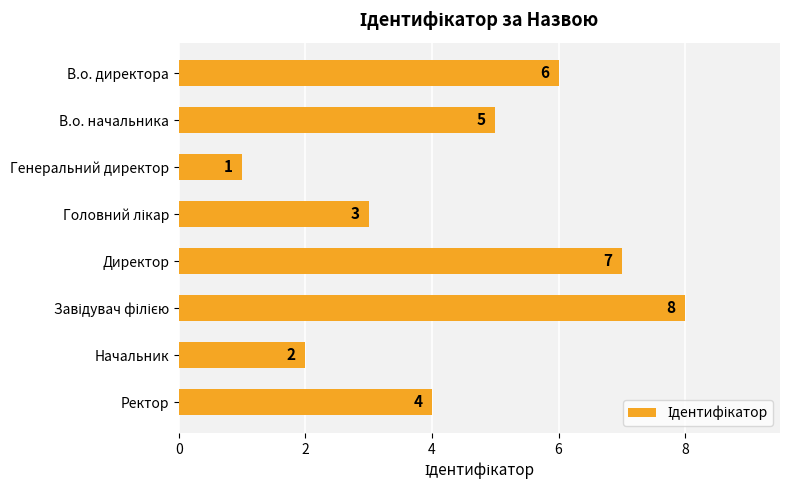

What is the sum of all values?

36